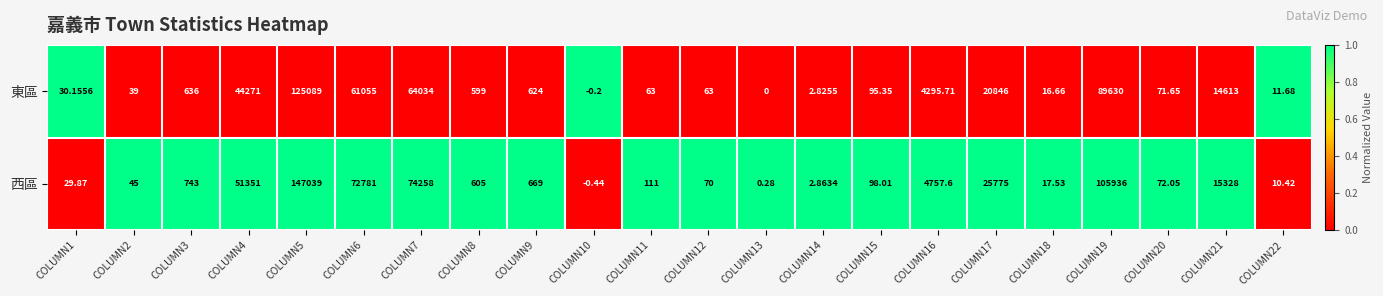

List the series in order of their overall mean, lowest first.

東區, 西區